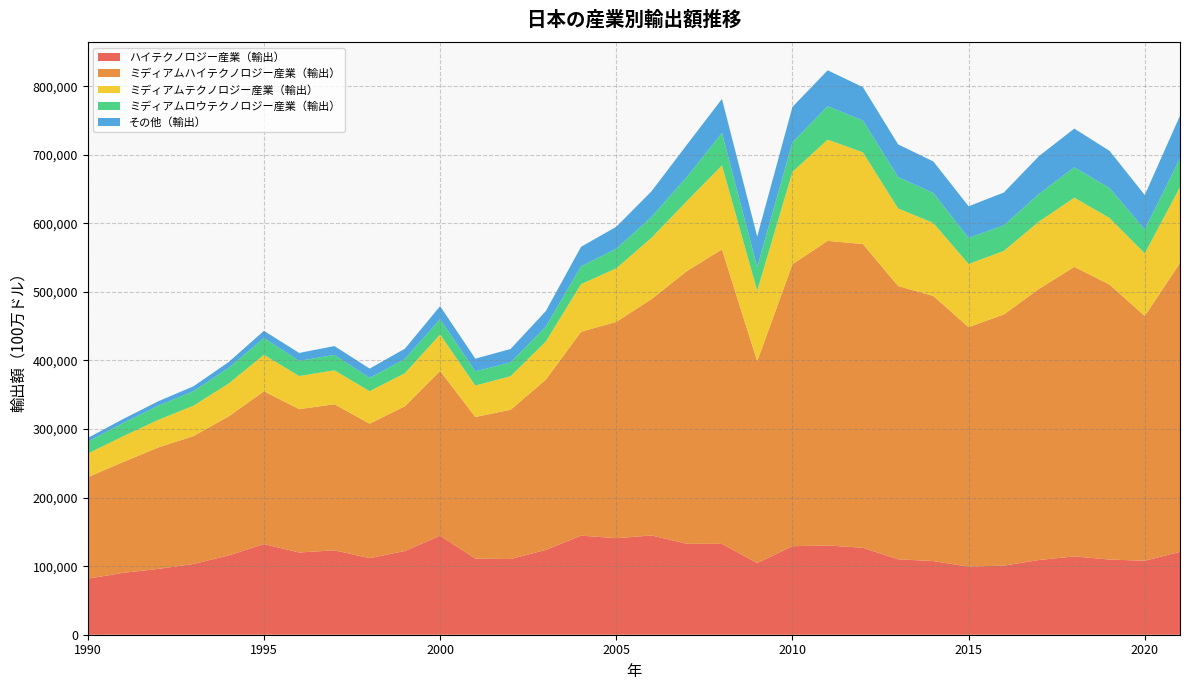

Reading right to left, list all the values displayed in this chart.

ハイテクノロジー産業（輸出）: 120865.3	107881.4	109623.3	114151.5	108993.0	100772.5	99268.5	107389.1	110027.5	126779.8	130182.4	129090.1	104553.0	132441.3	132610.4	144790.3	140754.1	144568.6	123672.4	110346.9	110943.8	144528.7	122091.7	111634.7	123130.6	119922.7	132156.3	115712.0	103151.3	95999.0	90210.0	81762.4
ミディアムハイテクノロジー産業（輸出）: 421318.5	356932.8	401100.8	422375.0	395469.6	366283.8	349307.2	386590.8	398520.5	443038.3	444213.0	411267.2	294305.2	429594.5	397633.9	344691.1	315472.2	297268.9	248303.5	217756.1	206611.7	240275.2	211062.8	196153.9	213045.0	209058.9	222877.4	202789.4	186544.0	177121.0	161512.7	148115.1
ミディアムテクノロジー産業（輸出）: 110527.7	91363.5	97086.6	100836.1	98179.9	92680.8	92095.0	106490.9	113131.4	133682.6	147632.4	134611.2	102798.1	122471.7	101967.5	89397.7	78130.4	69406.2	55608.3	48943.4	45801.4	53074.4	48188.3	47407.2	49450.8	48270.0	53280.3	47894.2	44300.1	40184.7	37623.1	34322.3
ミディアムロウテクノロジー産業（輸出）: 41885.0	34994.3	43714.8	44375.6	40255.7	37379.5	38008.4	43606.0	45839.3	46441.9	48703.1	43033.4	34441.1	47438.1	35232.5	30402.2	28527.5	25981.3	21768.8	19974.2	20754.1	22371.8	20614.7	19454.3	22448.9	22160.6	24450.1	22684.7	21089.0	20638.7	19203.0	17273.4
その他（輸出）: 62469.7	50110.7	54145.6	56456.8	55233.0	47815.8	46194.4	46140.6	47578.6	48677.5	52452.8	51771.8	44621.9	49466.6	46882.7	37443.7	32056.7	28515.5	22644.5	19708.8	18493.4	18973.3	15180.6	13486.0	12936.9	11534.9	10487.3	8651.4	7224.1	6539.7	5976.4	5476.4